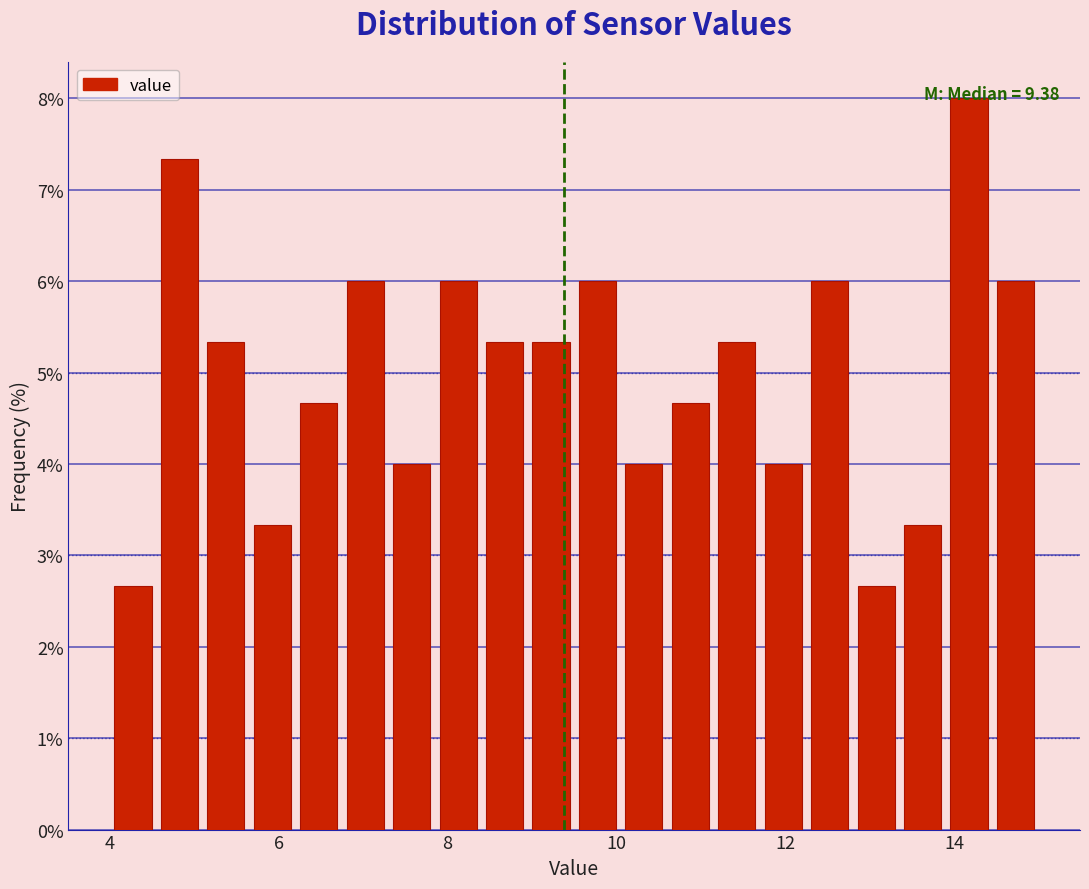

Around what value on the x-axis is the tallest bar? Give the approximate position of its centre, as read against the axis.

14.2